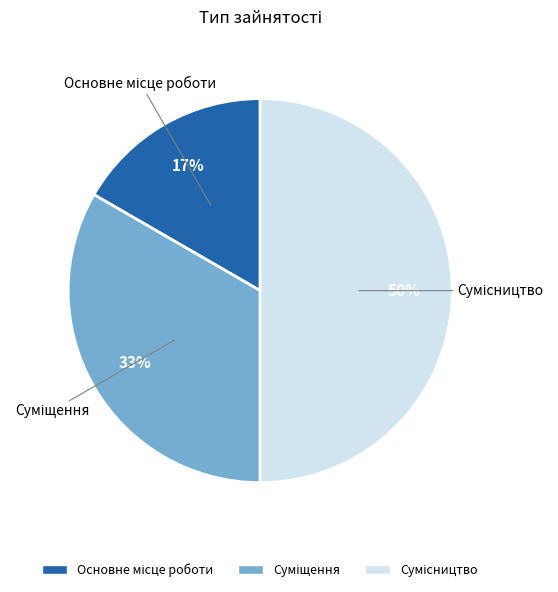

To the nearest percent, what is the difference between the largest and smallest slice percentages?

33%